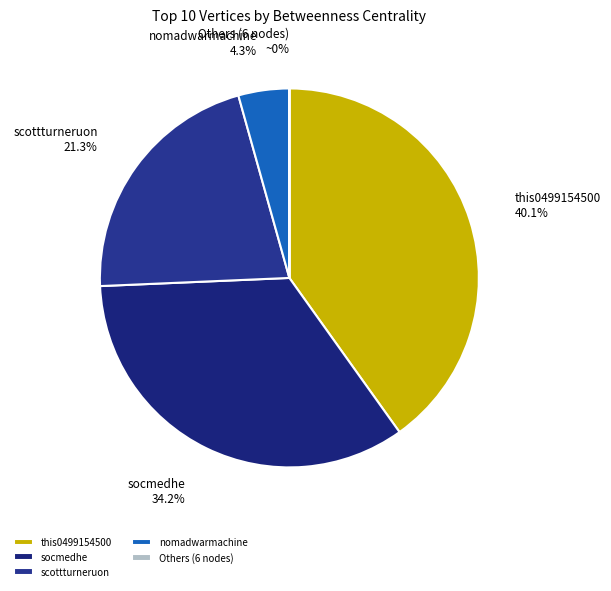

What is the largest slice in the pie chart?

this0499154500